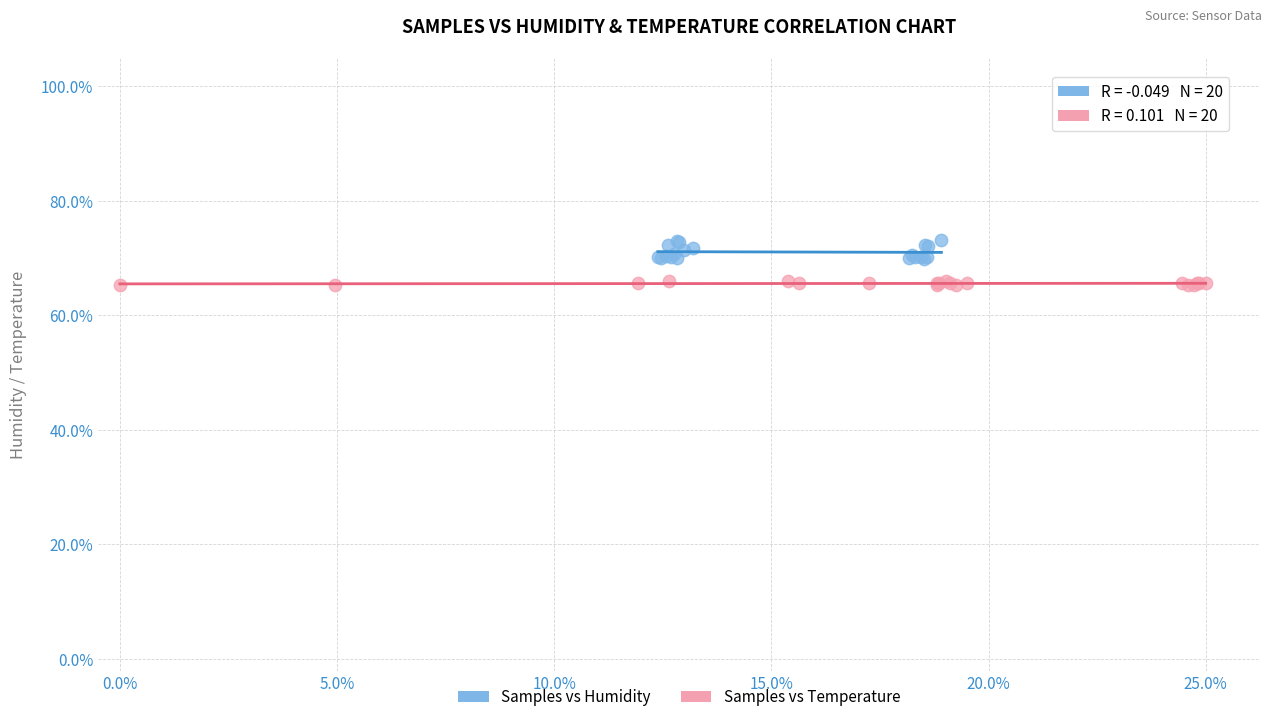

Which series reaches the maximum Y coordinate?

Samples vs Humidity